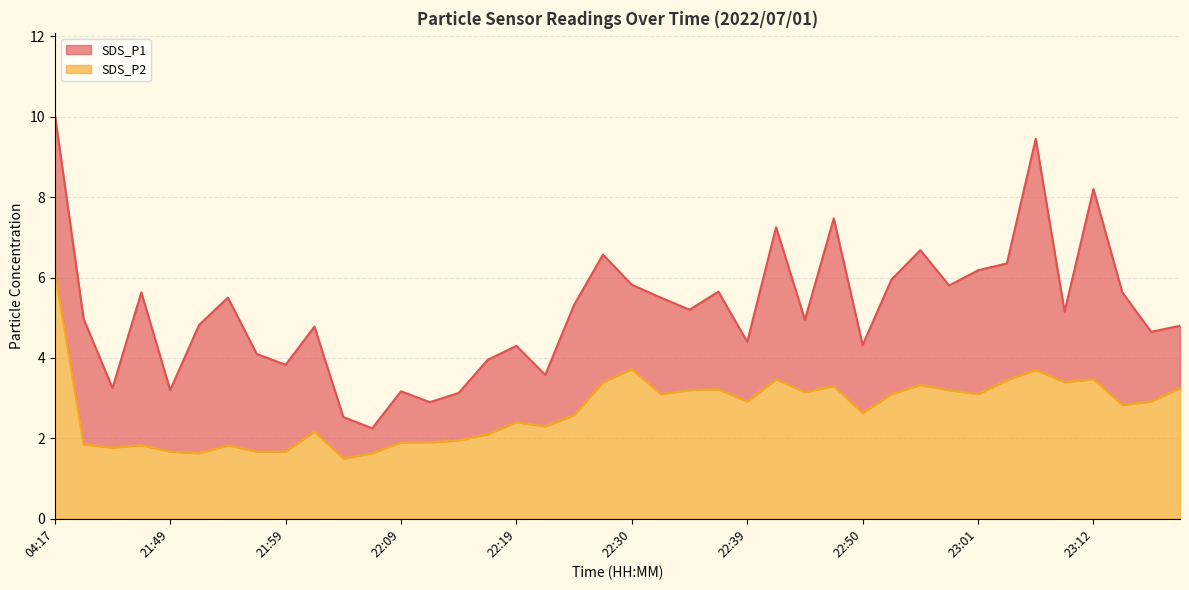

How many series are shown in this chart?

2